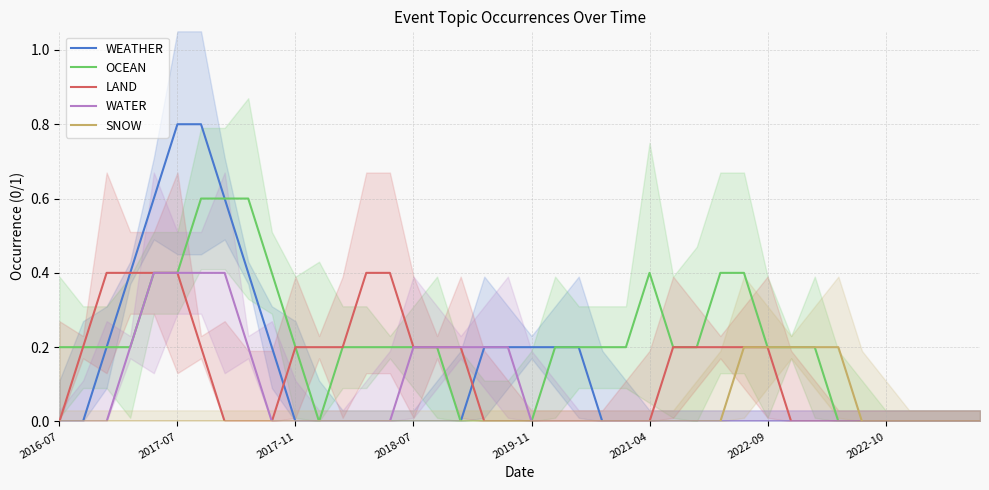

How many SNOW values are between 0 and 1?

40